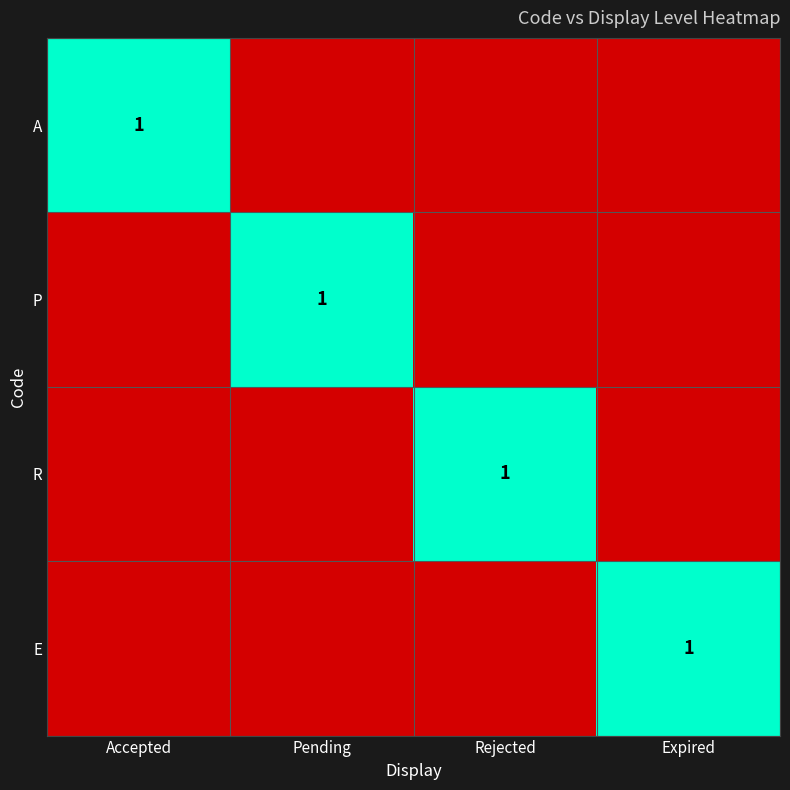

Which label corresponds to the largest value in the chart?

Accepted